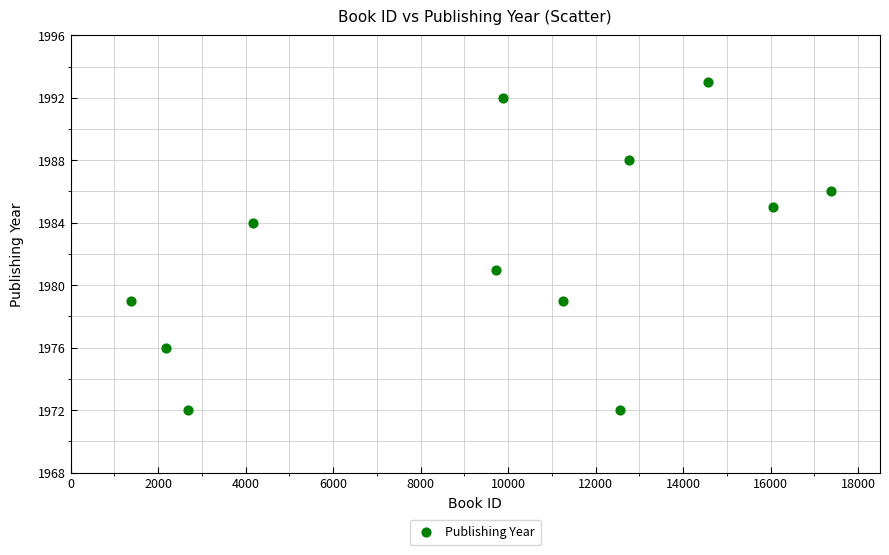

What is the range of X values (max minus min)?

15994